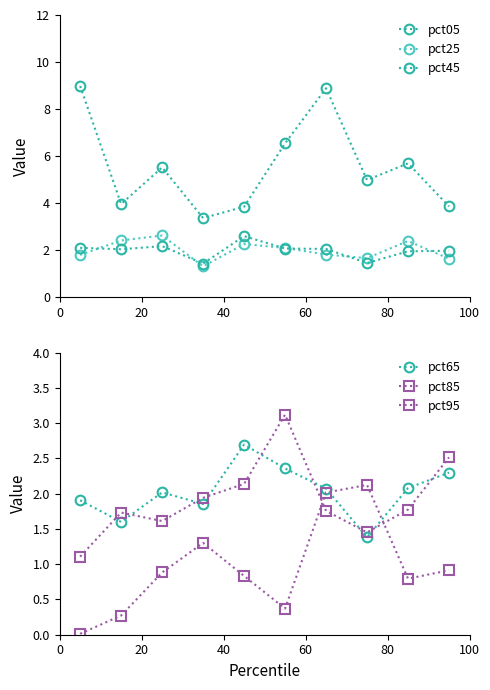

At how many categories does at least one series exceed 8?

2